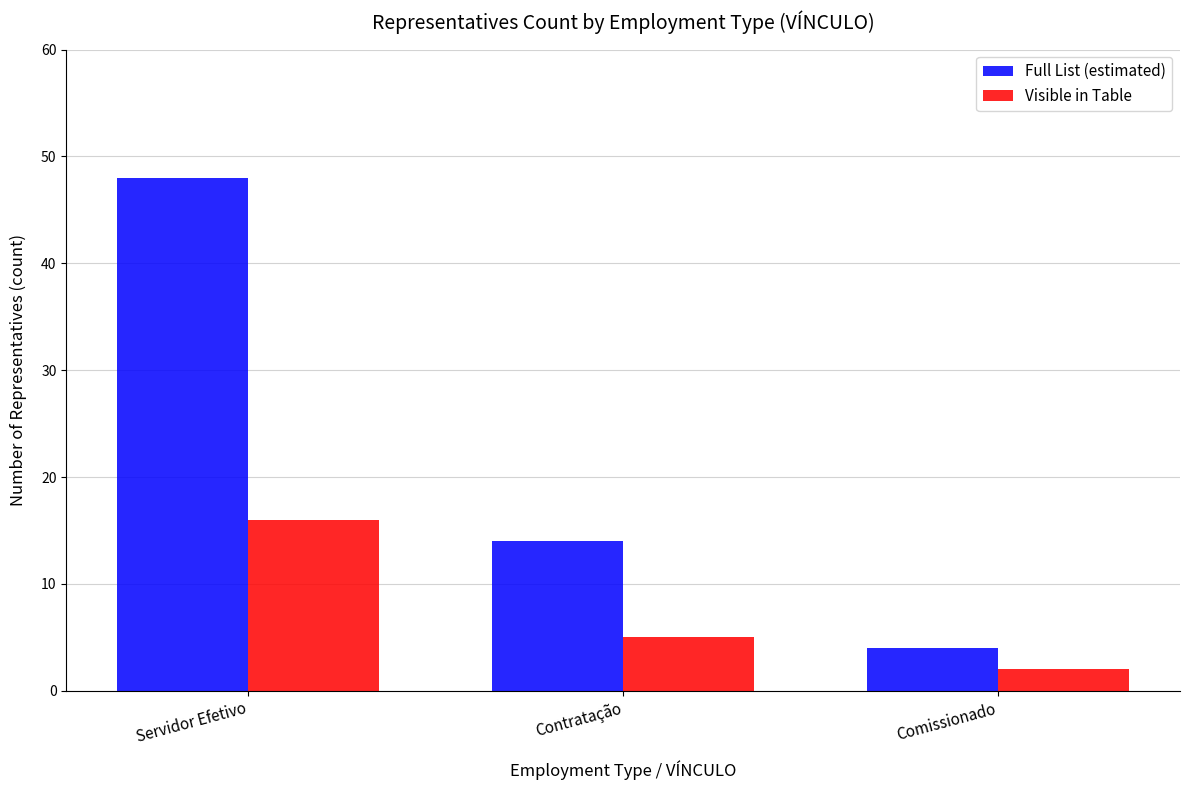

True or false: Visible in Table has a value of 7 at Contratação.

False